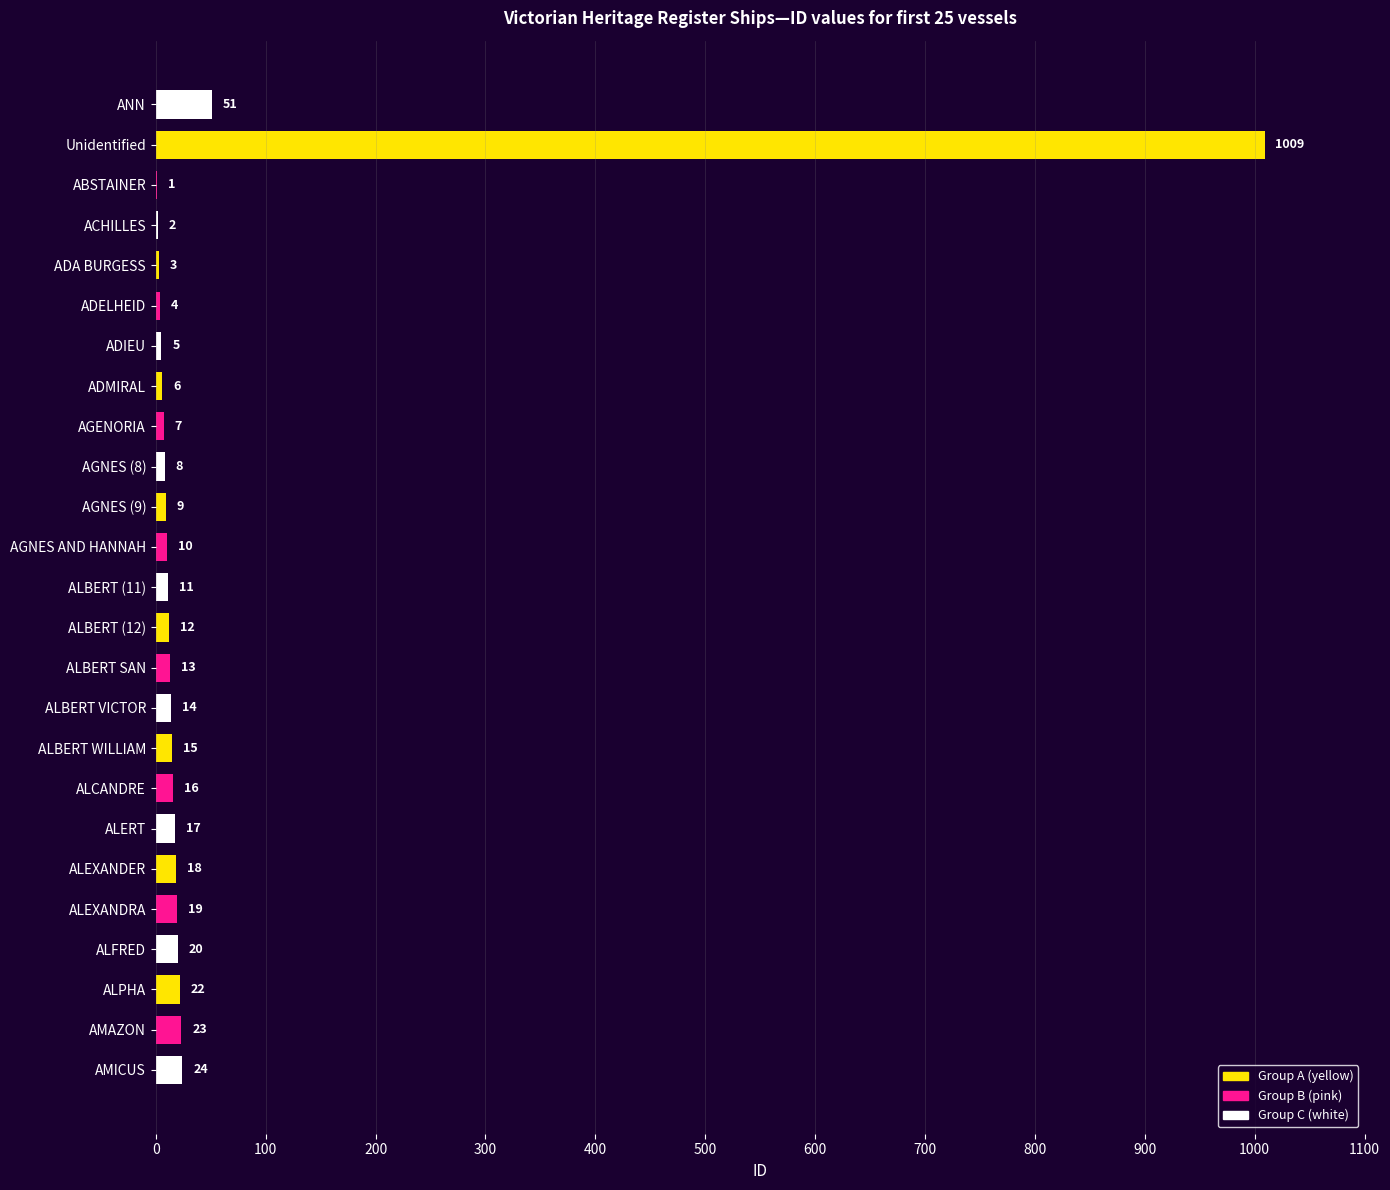

Which has a higher value, Unidentified or ADA BURGESS?

Unidentified